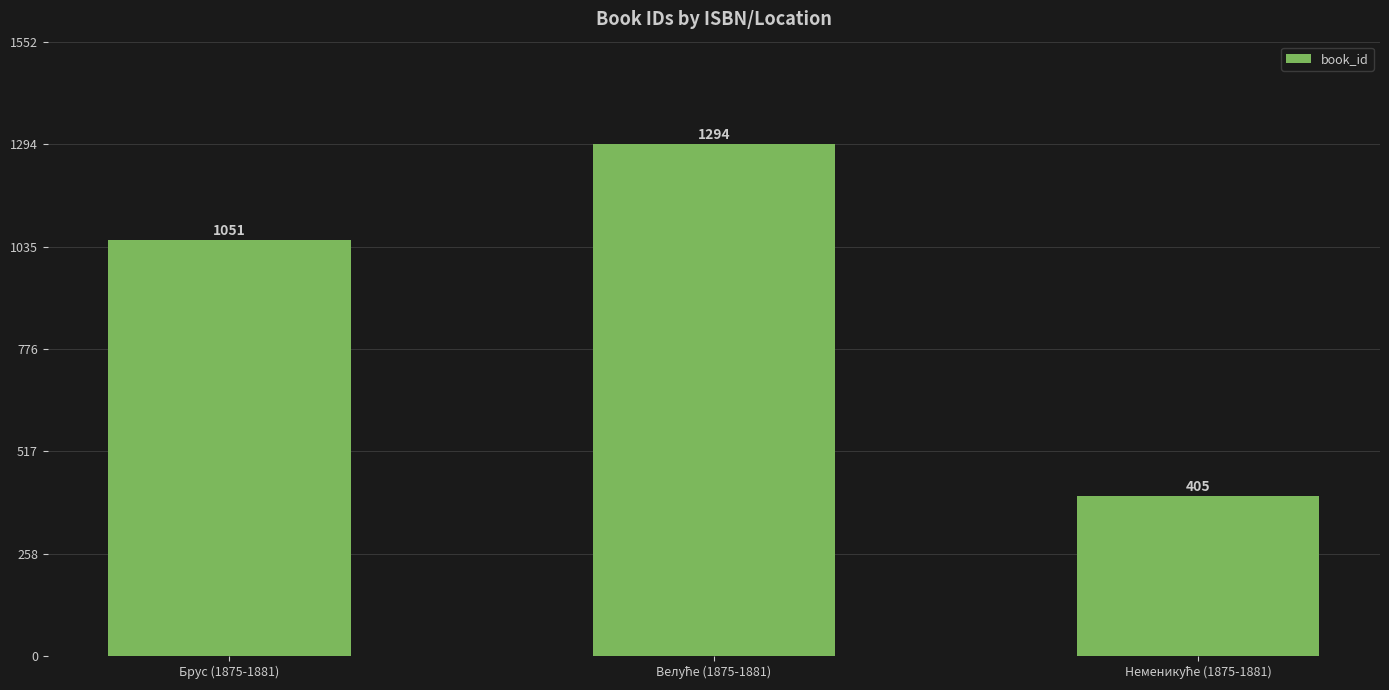

True or false: the data shows 1439 at Брус (1875-1881).

False